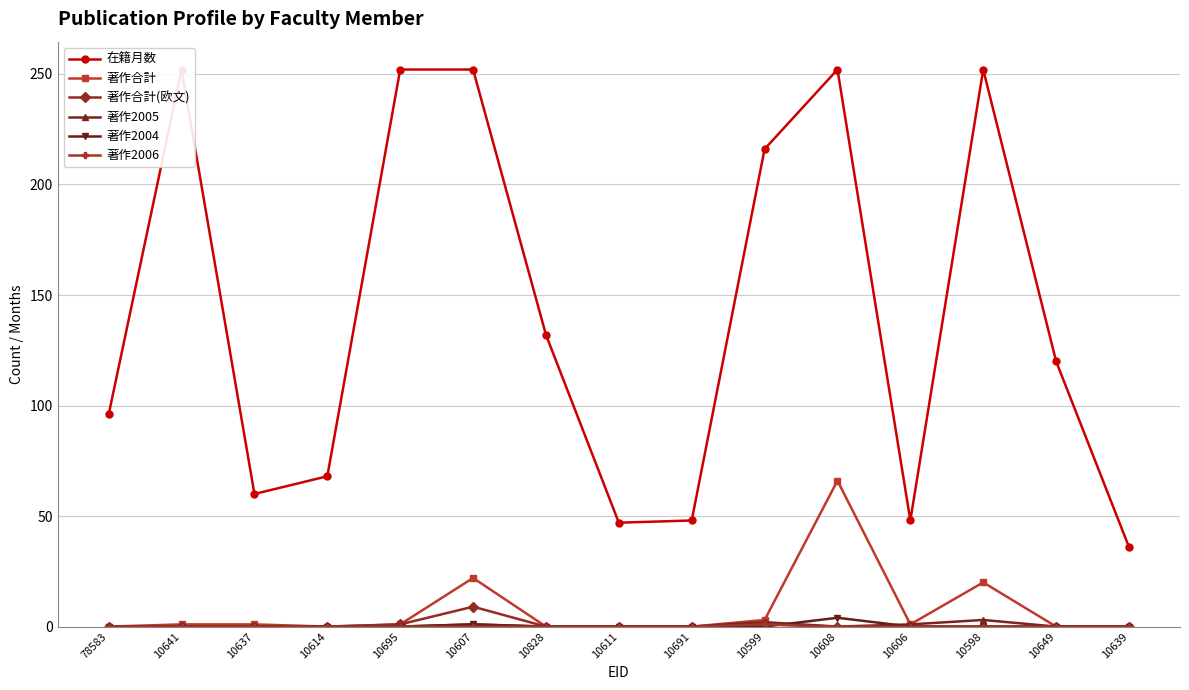

What position from the right is 10607?

10